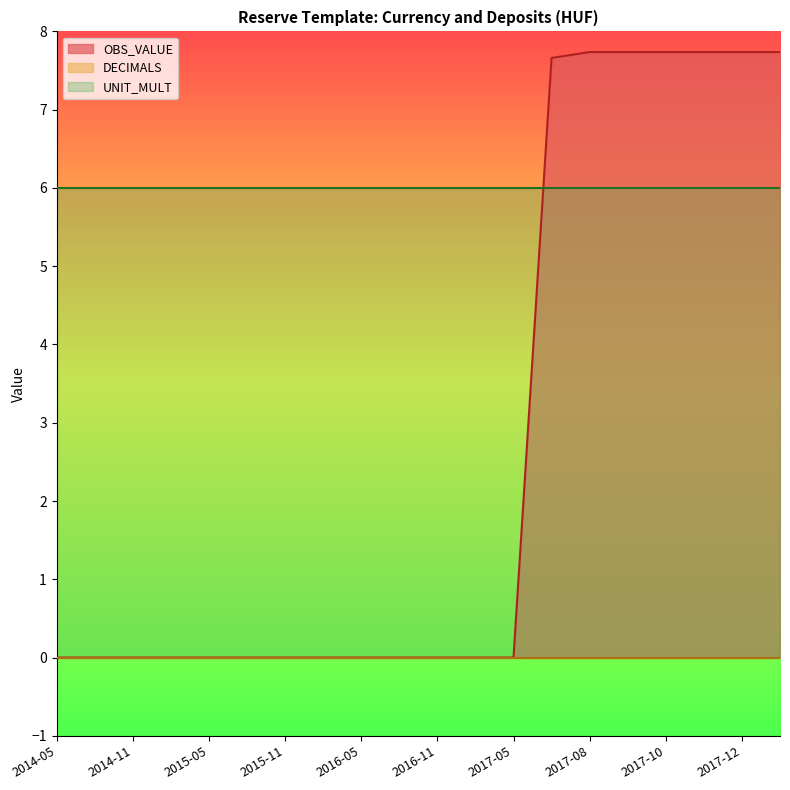

Where is UNIT_MULT nearest to the value 6?

2014-05